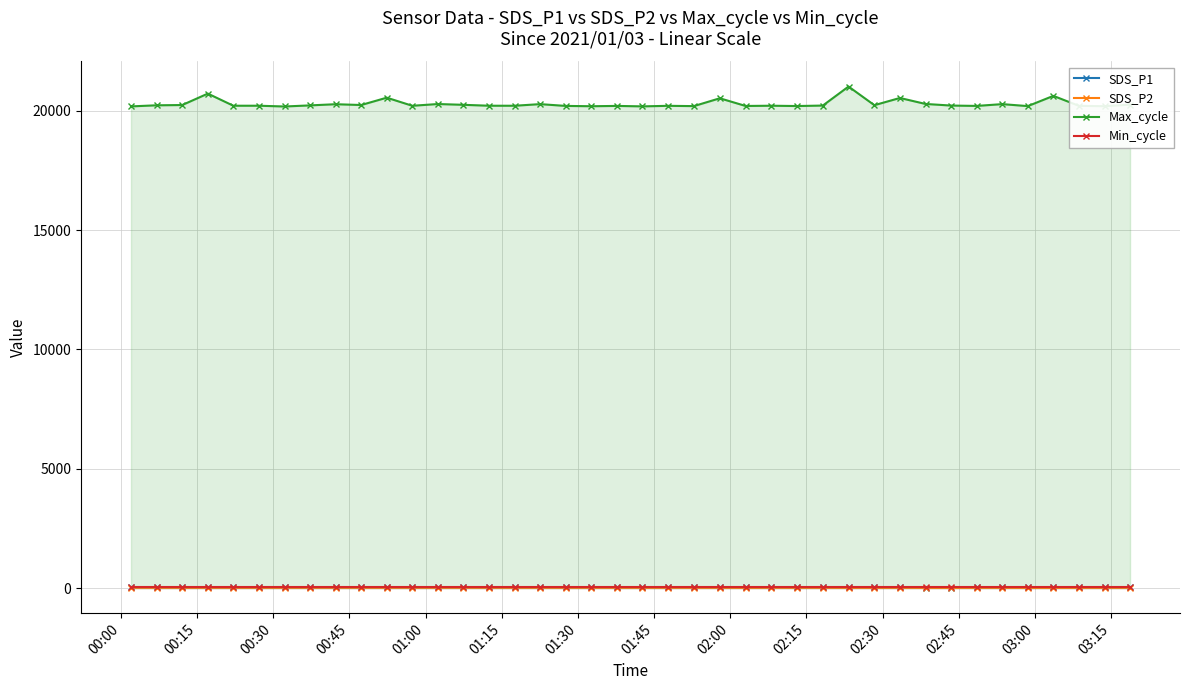

At how many categories does at least one series exceed 11778?

40